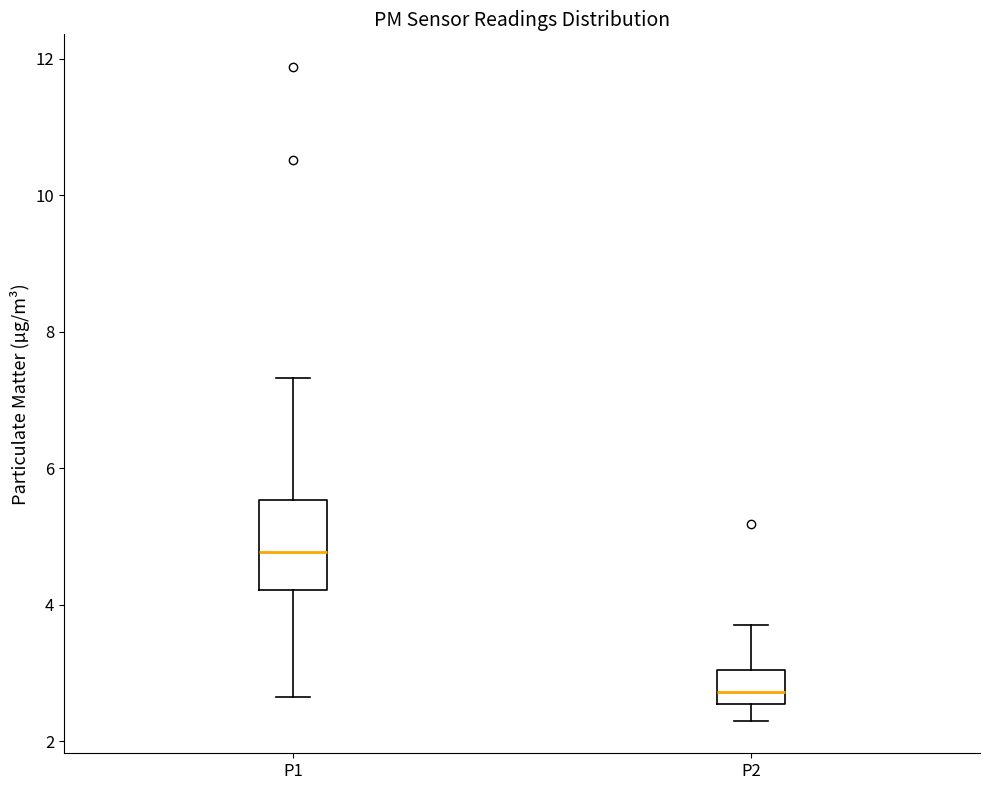

Which box has the lowest median line?

P2